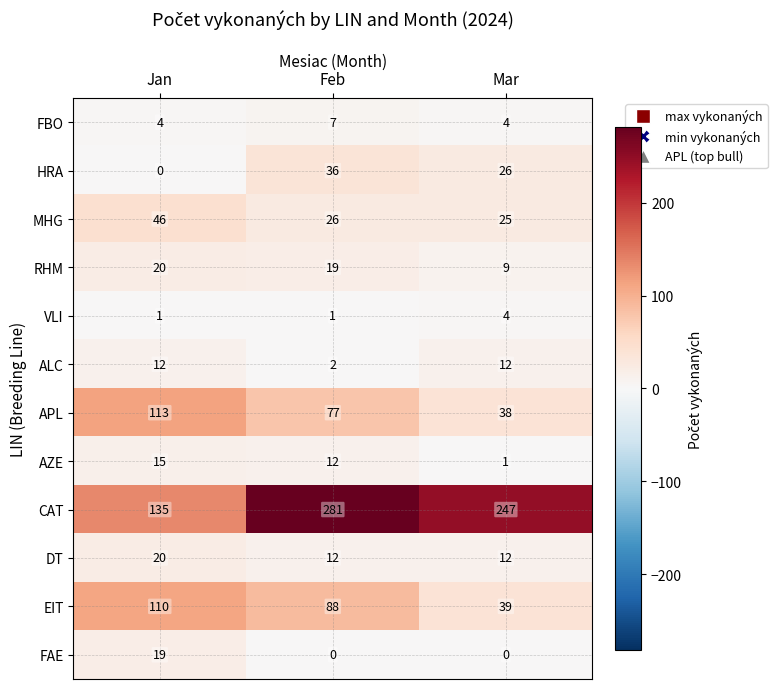

Rank the categories by CAT value from highest to lowest.

Feb, Mar, Jan